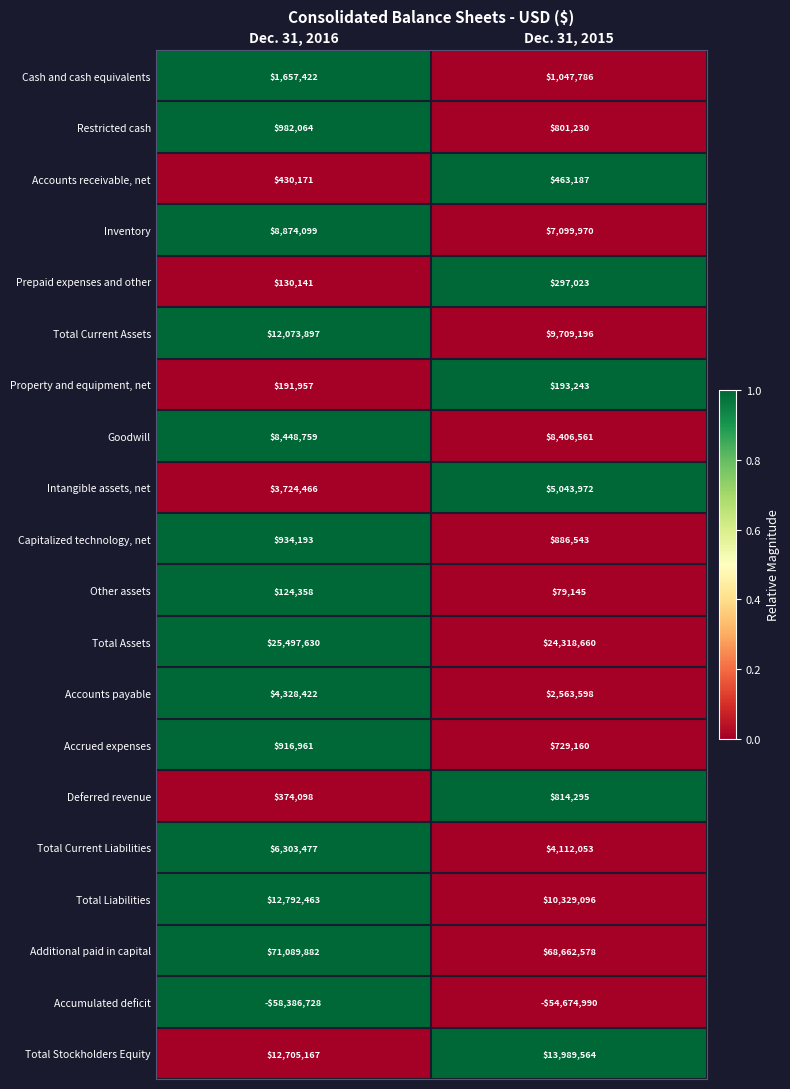

Read the Accrued expenses value at Dec. 31, 2016, to the nearest 10.

916960